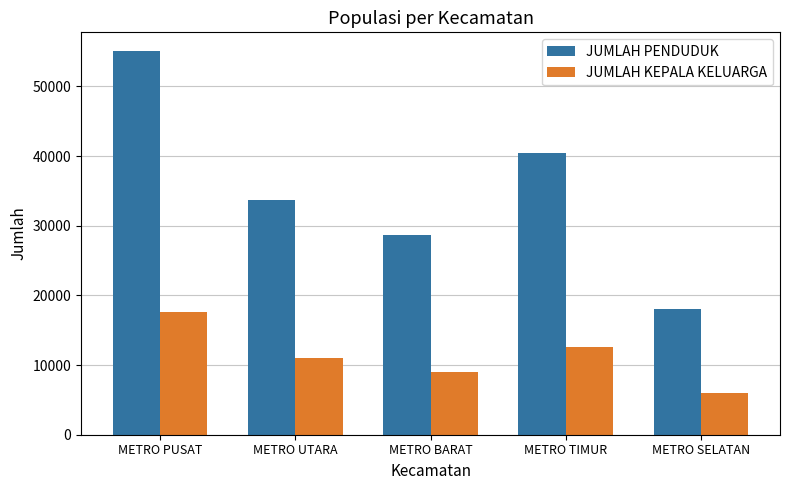

Does the chart contain stacked bars?

No